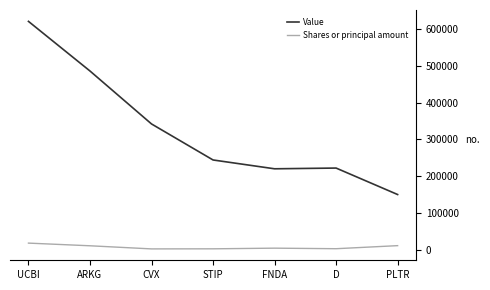

At which category is the sum across all series the highest?

UCBI